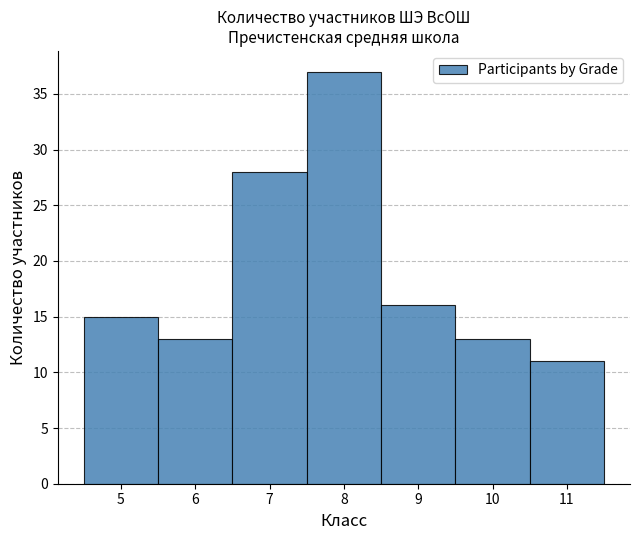

Reading left to right, list every bar in this chart as the range it spans on the x-axis followed by its height. The values are not printed on the chart, so give them approximately, as read against the axis.

4.5 to 5.5: 15
5.5 to 6.5: 13
6.5 to 7.5: 28
7.5 to 8.5: 37
8.5 to 9.5: 16
9.5 to 10.5: 13
10.5 to 11.5: 11